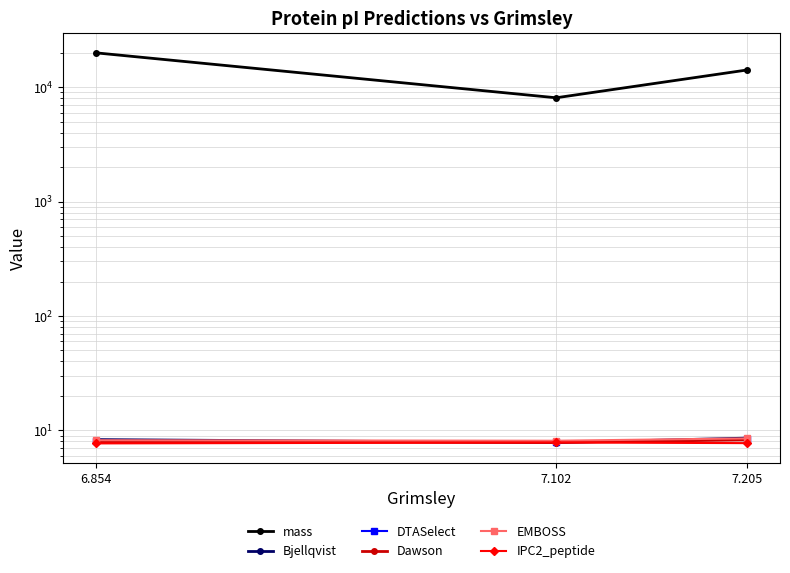

Rank the series at 7.102 from lowest to highest value.

Bjellqvist, Dawson, IPC2_peptide, DTASelect, EMBOSS, mass